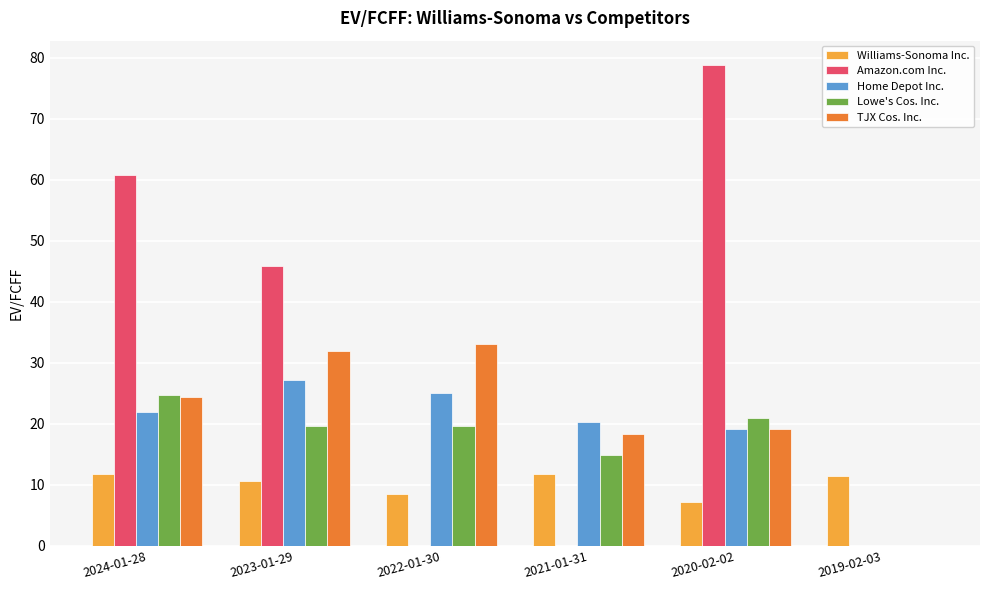

What is the sum of the Amazon.com Inc. values at 2024-01-28 and 2022-01-30?

60.8